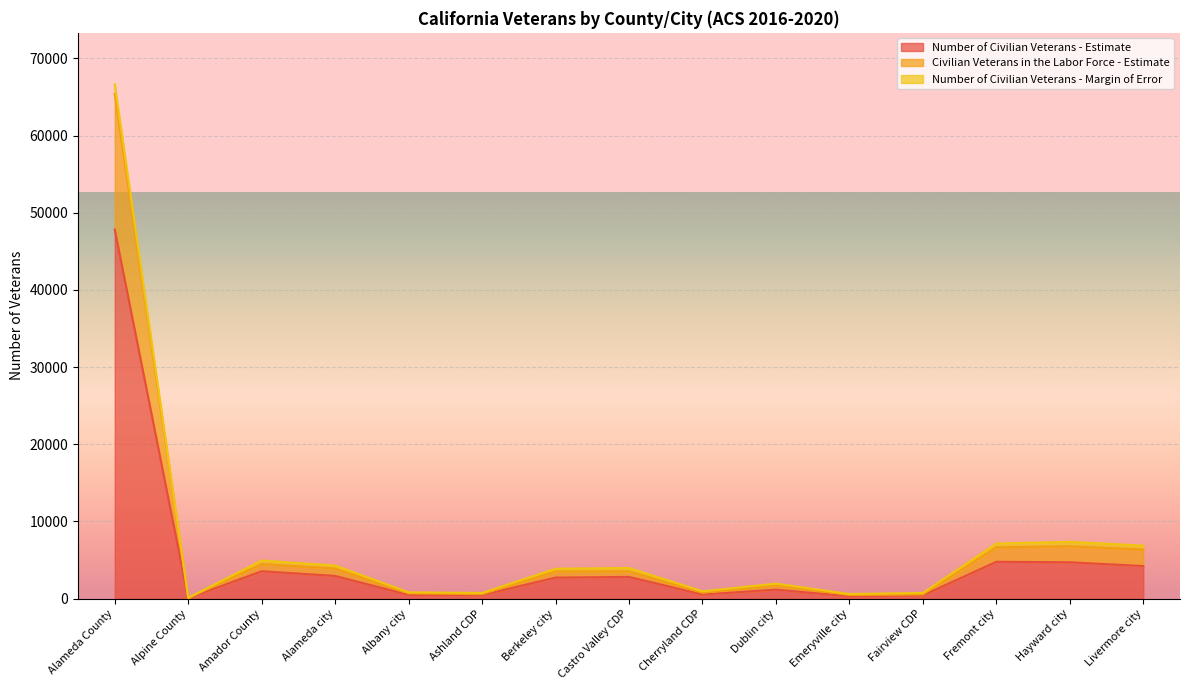

What position from the left is Alpine County?

2